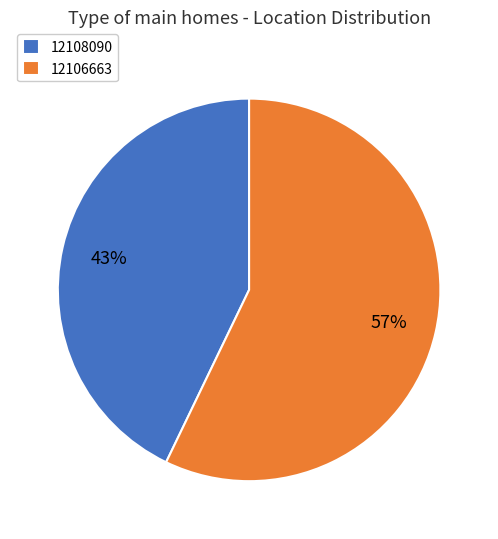

To the nearest percent, what portion does 12108090 represent?

43%